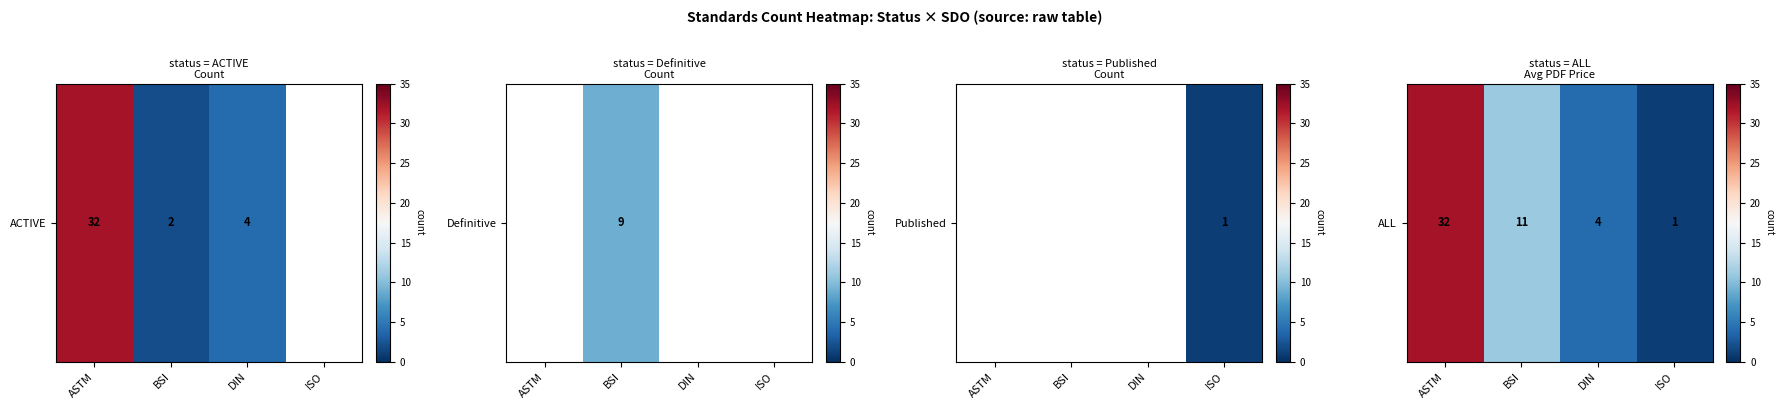

The value at ASTM is 32. True or false?

True